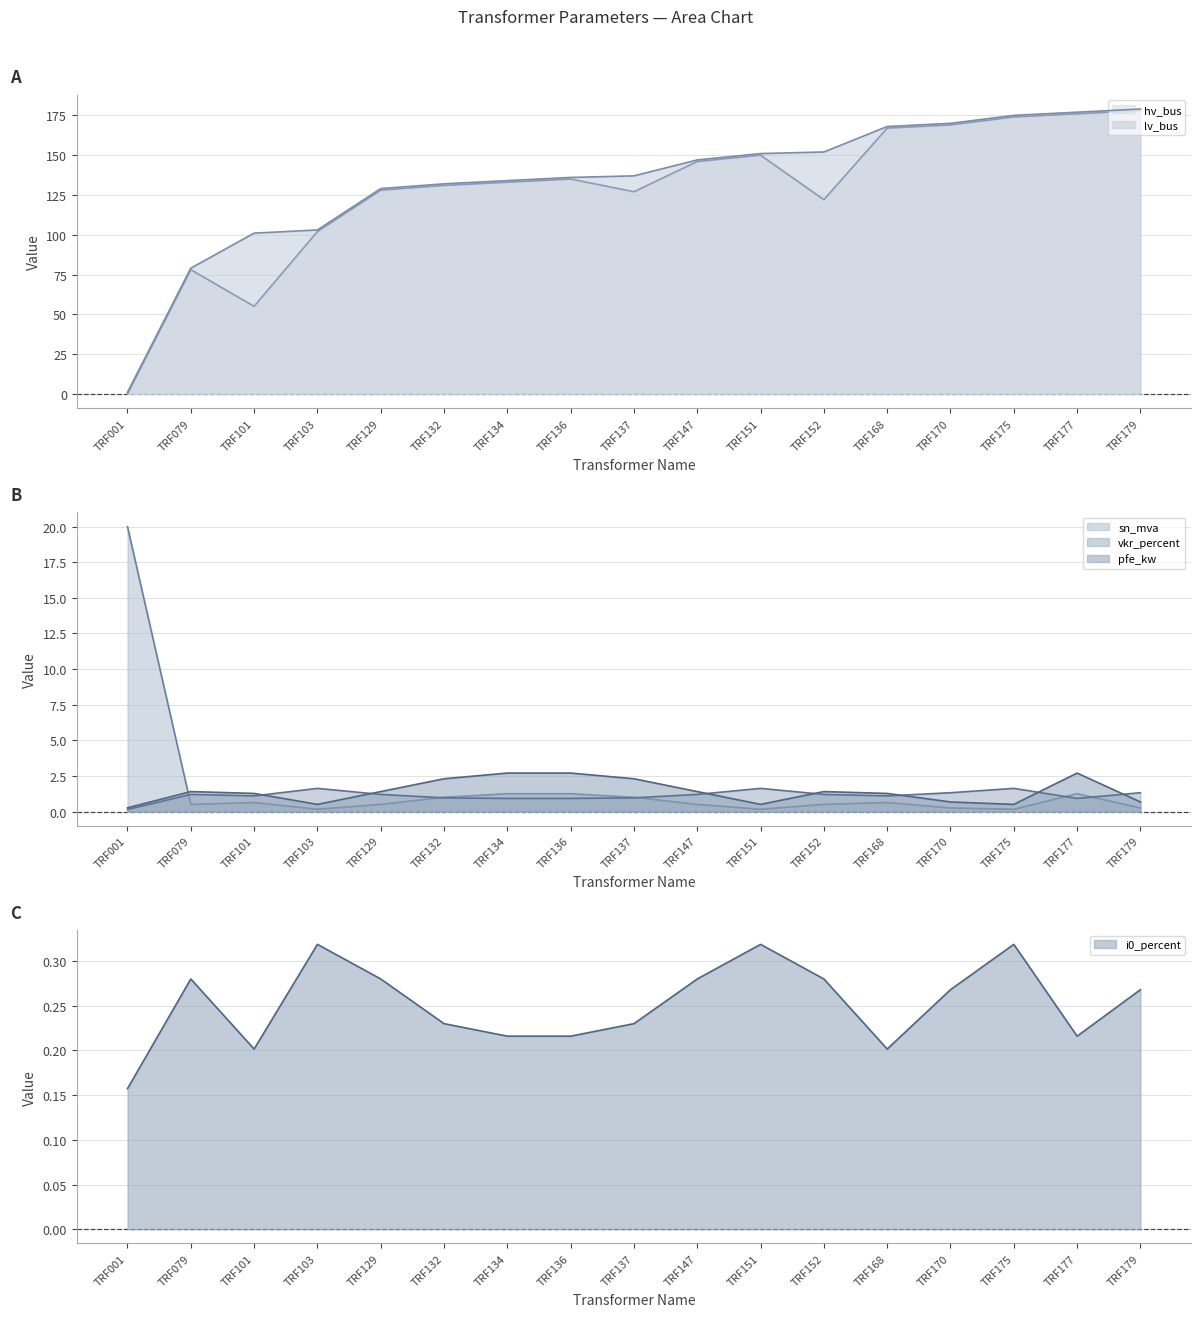

The value of lv_bus at TRF151 is 266.0. True or false?

False